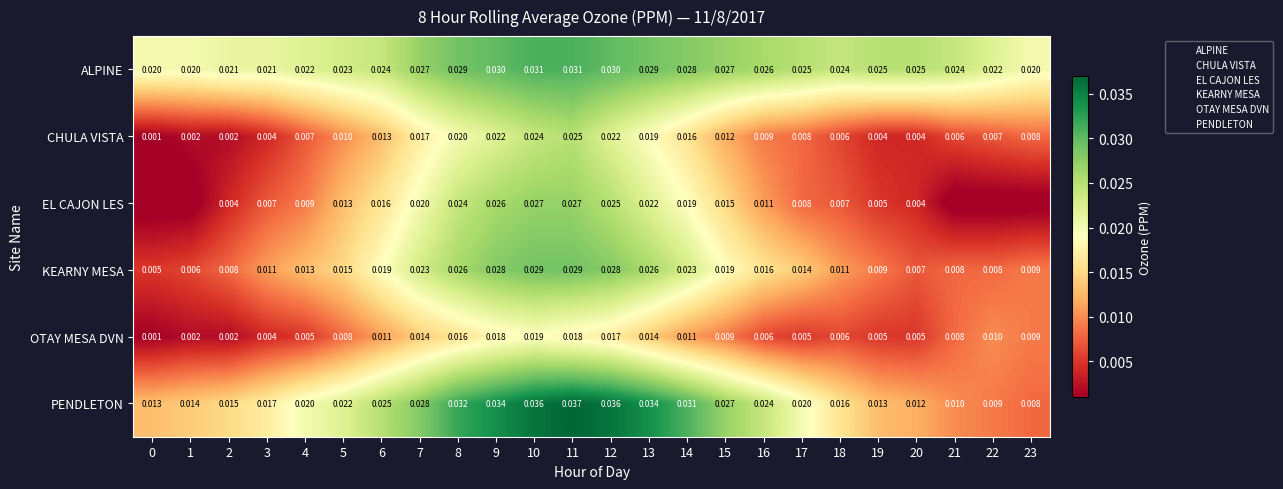

Which series changed the most between 15 and 16?

EL CAJON LES